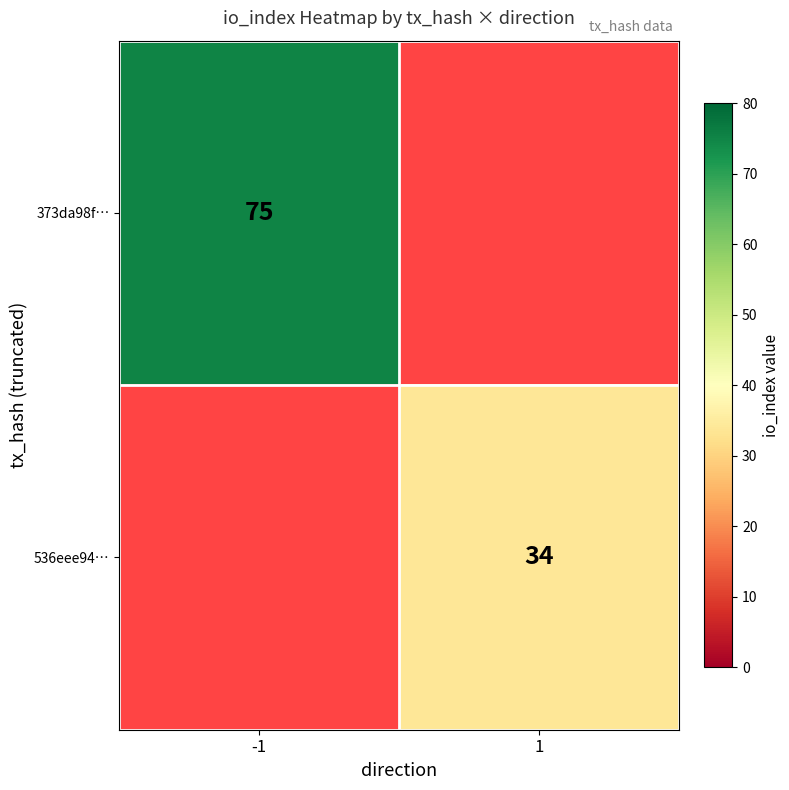

The value of 373da98f… at -1 is 100. True or false?

False